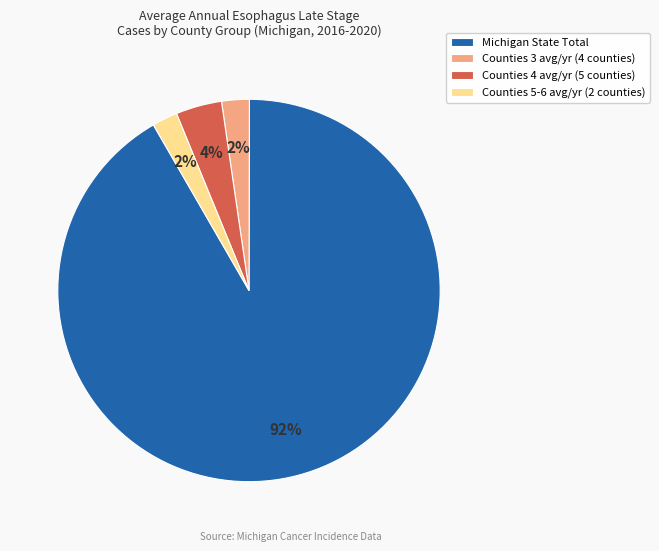

To the nearest percent, what portion does Counties 5-6 avg/yr (2 counties) represent?

2%